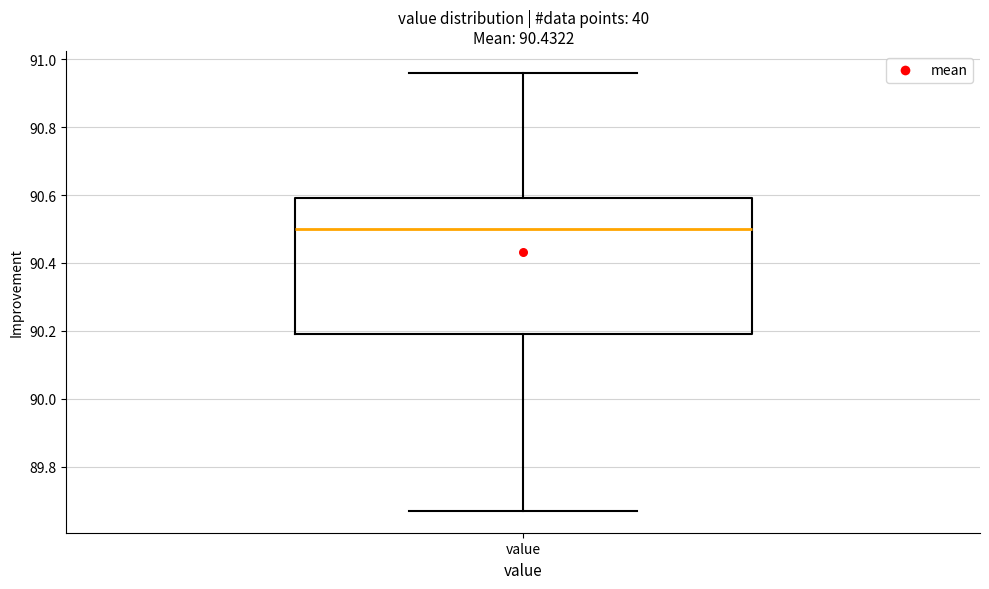

Read this box plot against the y-axis: the position of the median line, the range covered by the box, and the ends of both whiskers. The values are not printed on the chart, so give them approximately, as read against the axis.

median 90.50, box 90.20 to 90.60, whiskers 89.68 to 90.96